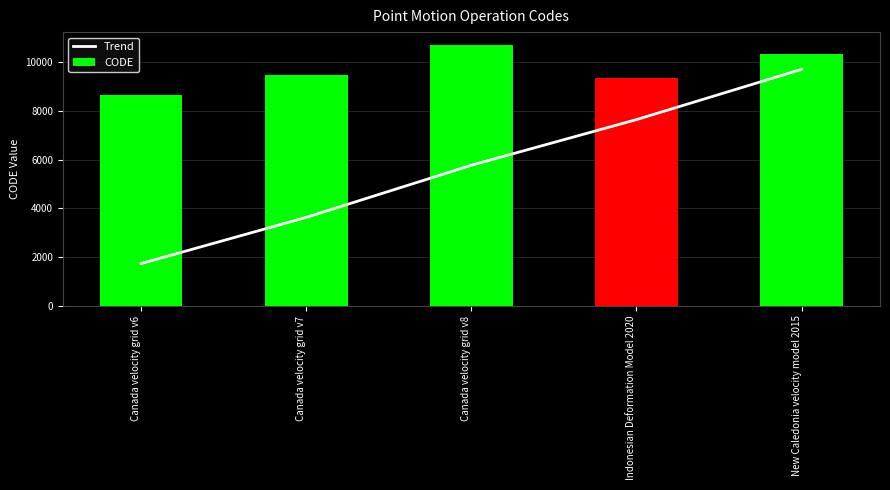

What is the label of the 3rd bar from the left?

Canada velocity grid v8